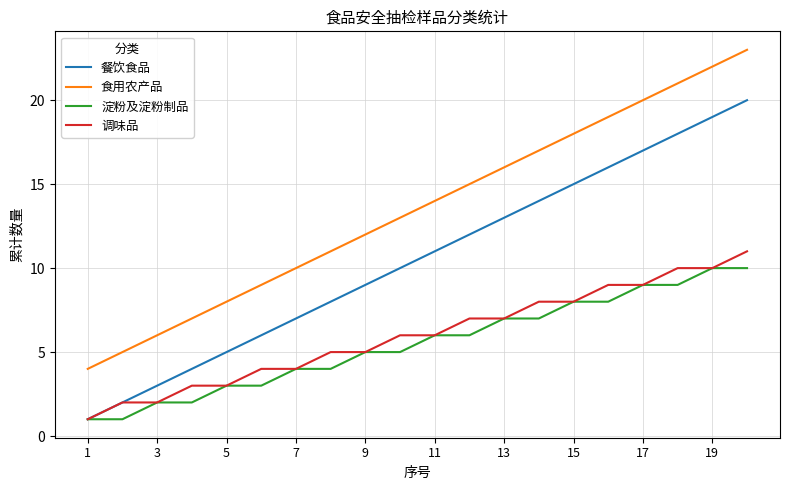

Rank the series by their maximum value, from lowest to highest.

淀粉及淀粉制品, 调味品, 餐饮食品, 食用农产品